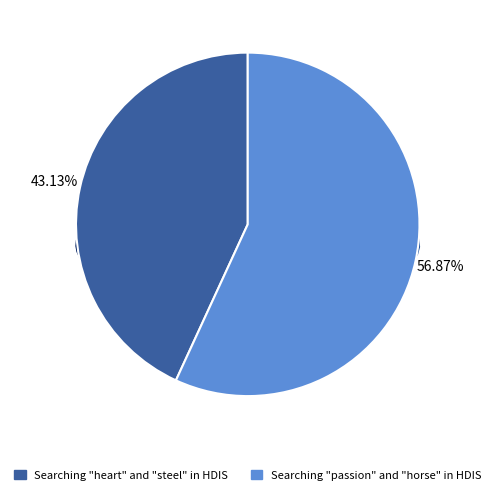

Rank the categories by value from lowest to highest.

Searching "heart" and "steel" in HDIS, Searching "passion" and "horse" in HDIS